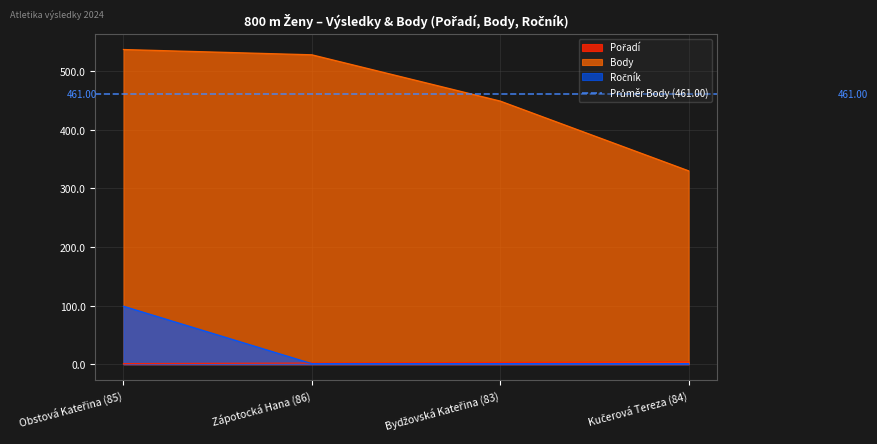

Count the number of data series in this chart.

3